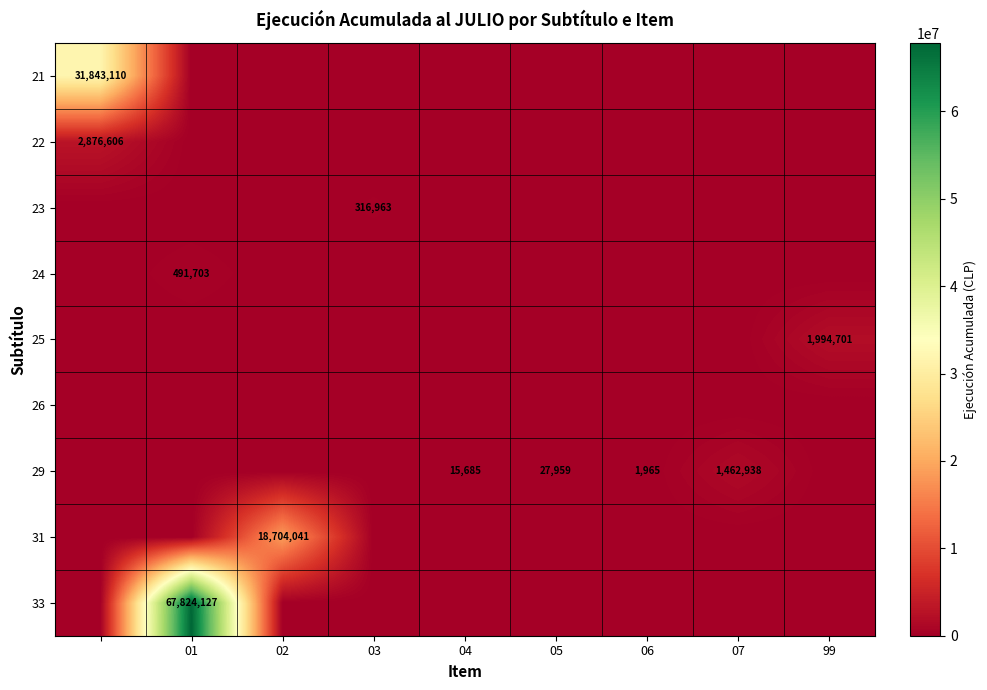

True or false: 29 has a value of 15685 at 04.

True